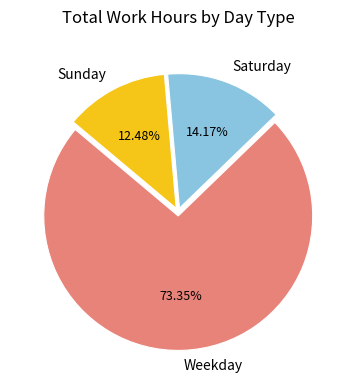

Does Weekday account for over 50% of the chart?

Yes